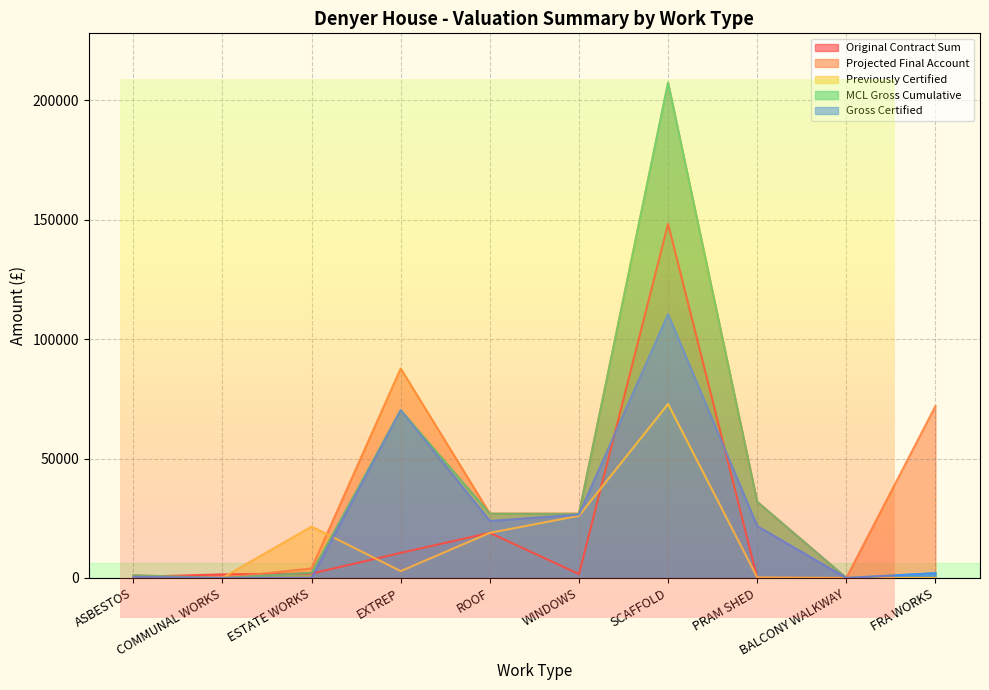

How many data points does each series have?

10